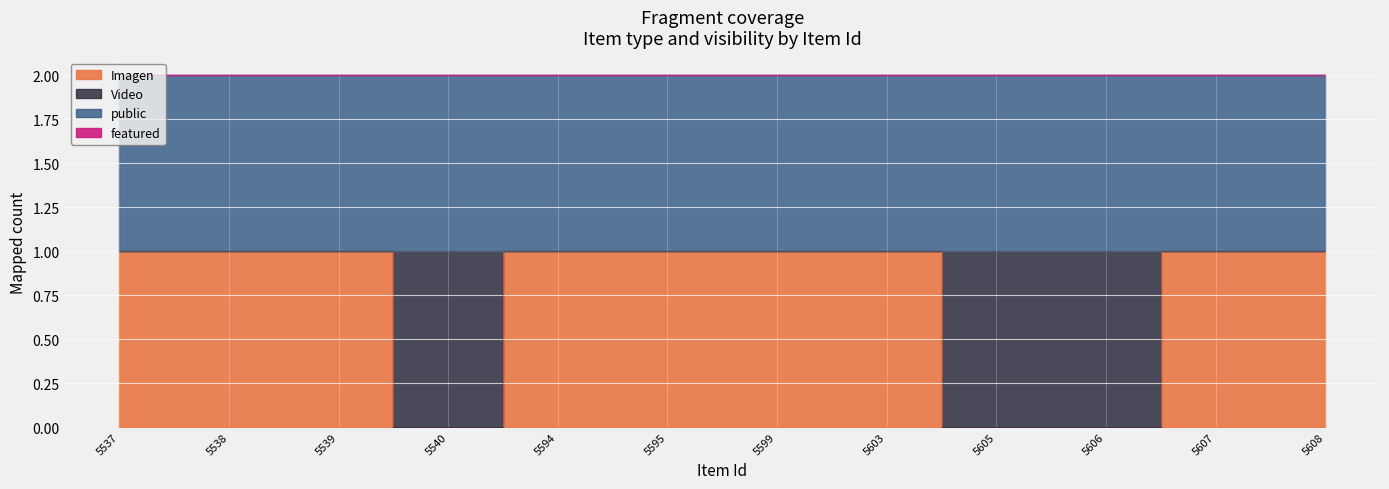

Reading left to right, list all the values displayed in this chart.

Imagen: 1	1	1	0	1	1	1	1	0	0	1	1
Video: 0	0	0	1	0	0	0	0	1	1	0	0
public: 1	1	1	1	1	1	1	1	1	1	1	1
featured: 0	0	0	0	0	0	0	0	0	0	0	0